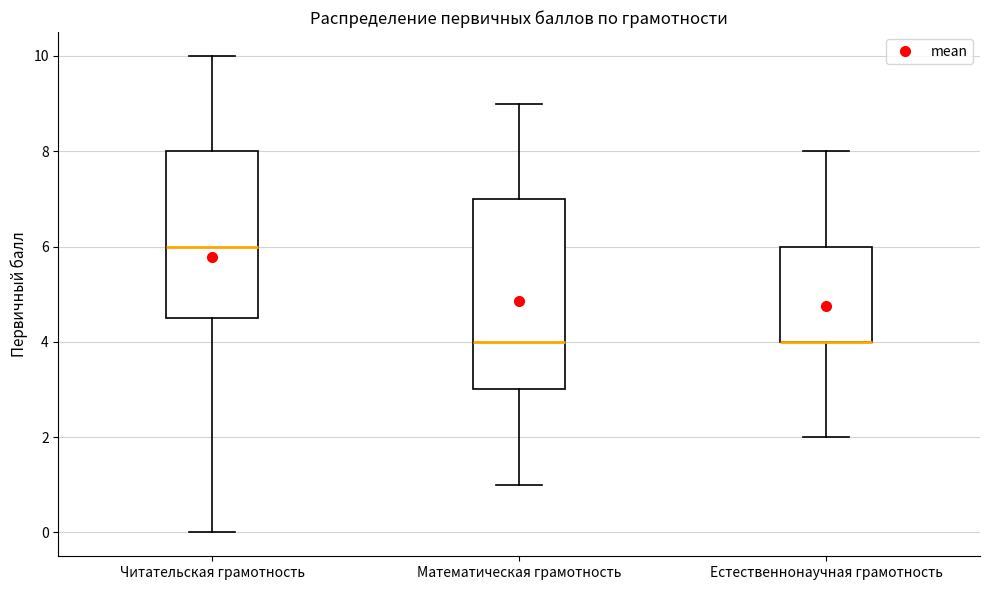

Reading left to right, read every box against the y-axis: the position of its median line, the range the box covers, and the ends of its whiskers. The values are not printed on the chart, so give them approximately, as read against the axis.

Читательская грамотность: median 6.0, box 4.6 to 8.0, whiskers 0.0 to 10.0
Математическая грамотность: median 4.0, box 3.0 to 7.0, whiskers 1.0 to 9.0
Естественнонаучная грамотность: median 4.0 (drawn on the box's lower edge), box 4.0 to 6.0, whiskers 2.0 to 8.0